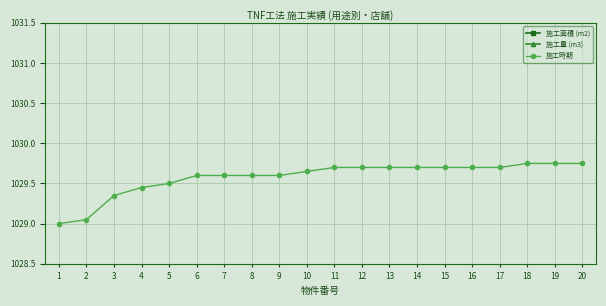

At which label is 施工時期 closest to 1029?

1